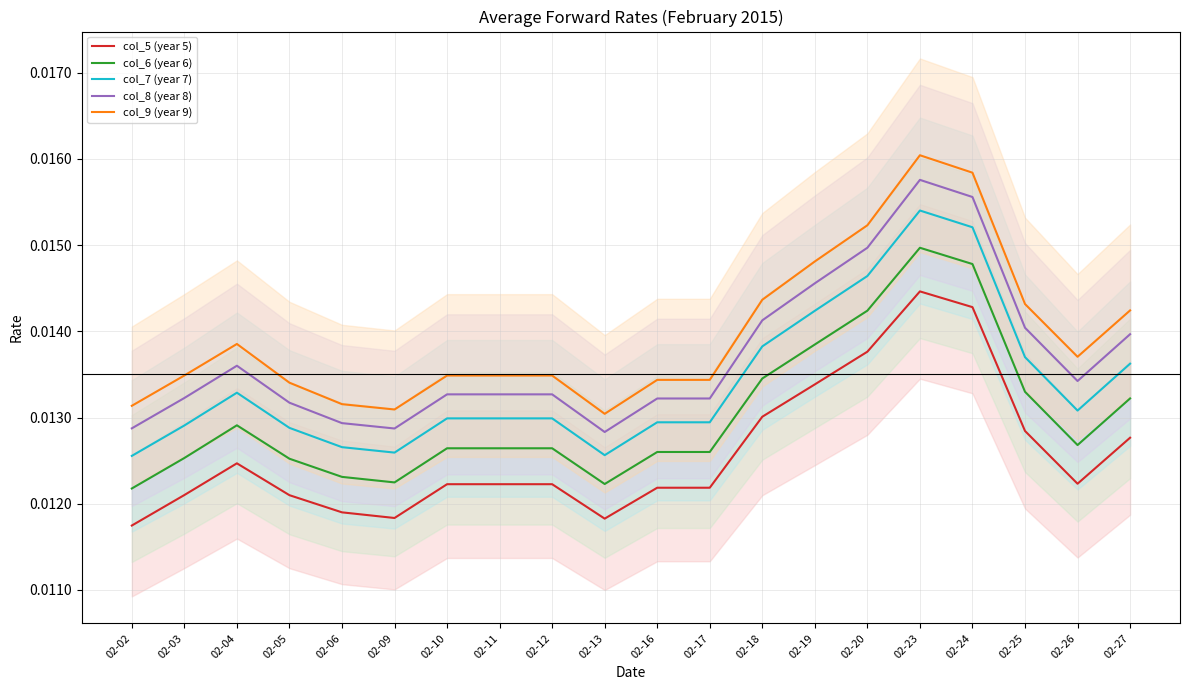

List the series in order of their peak value, highest first.

col_9 (year 9), col_8 (year 8), col_7 (year 7), col_6 (year 6), col_5 (year 5)